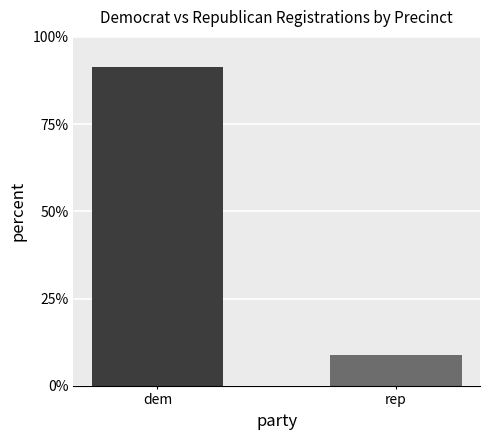

What is the difference between the values at dem and rep?

82.5